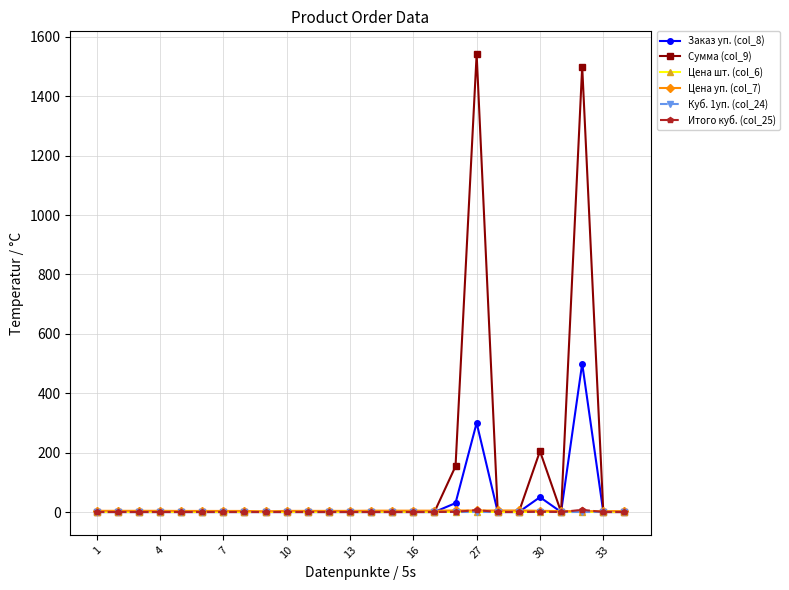

What is the value of the Цена шт. (col_6) point at the 20th from the left?

0.2